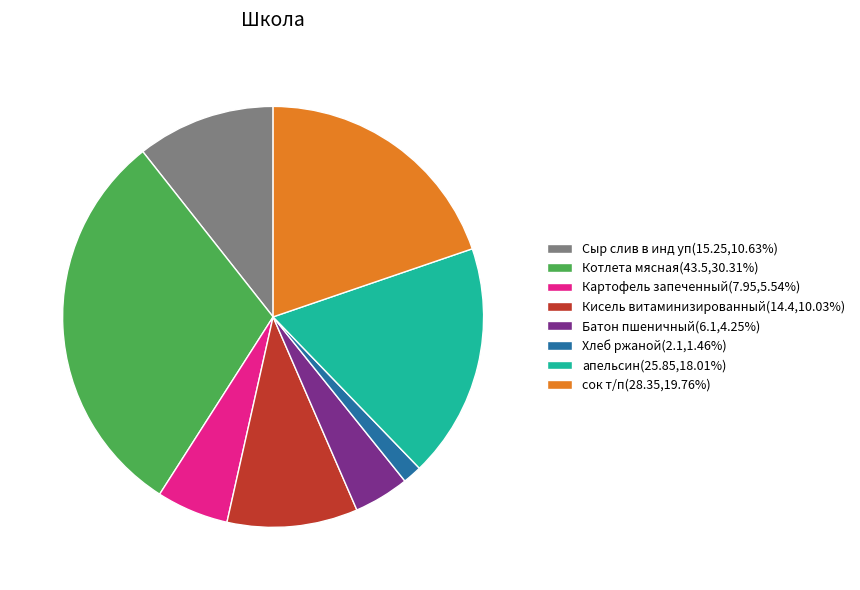

Is the sum of Котлета мясная(43.5,30.31%) and апельсин(25.85,18.01%) greater than half?

No